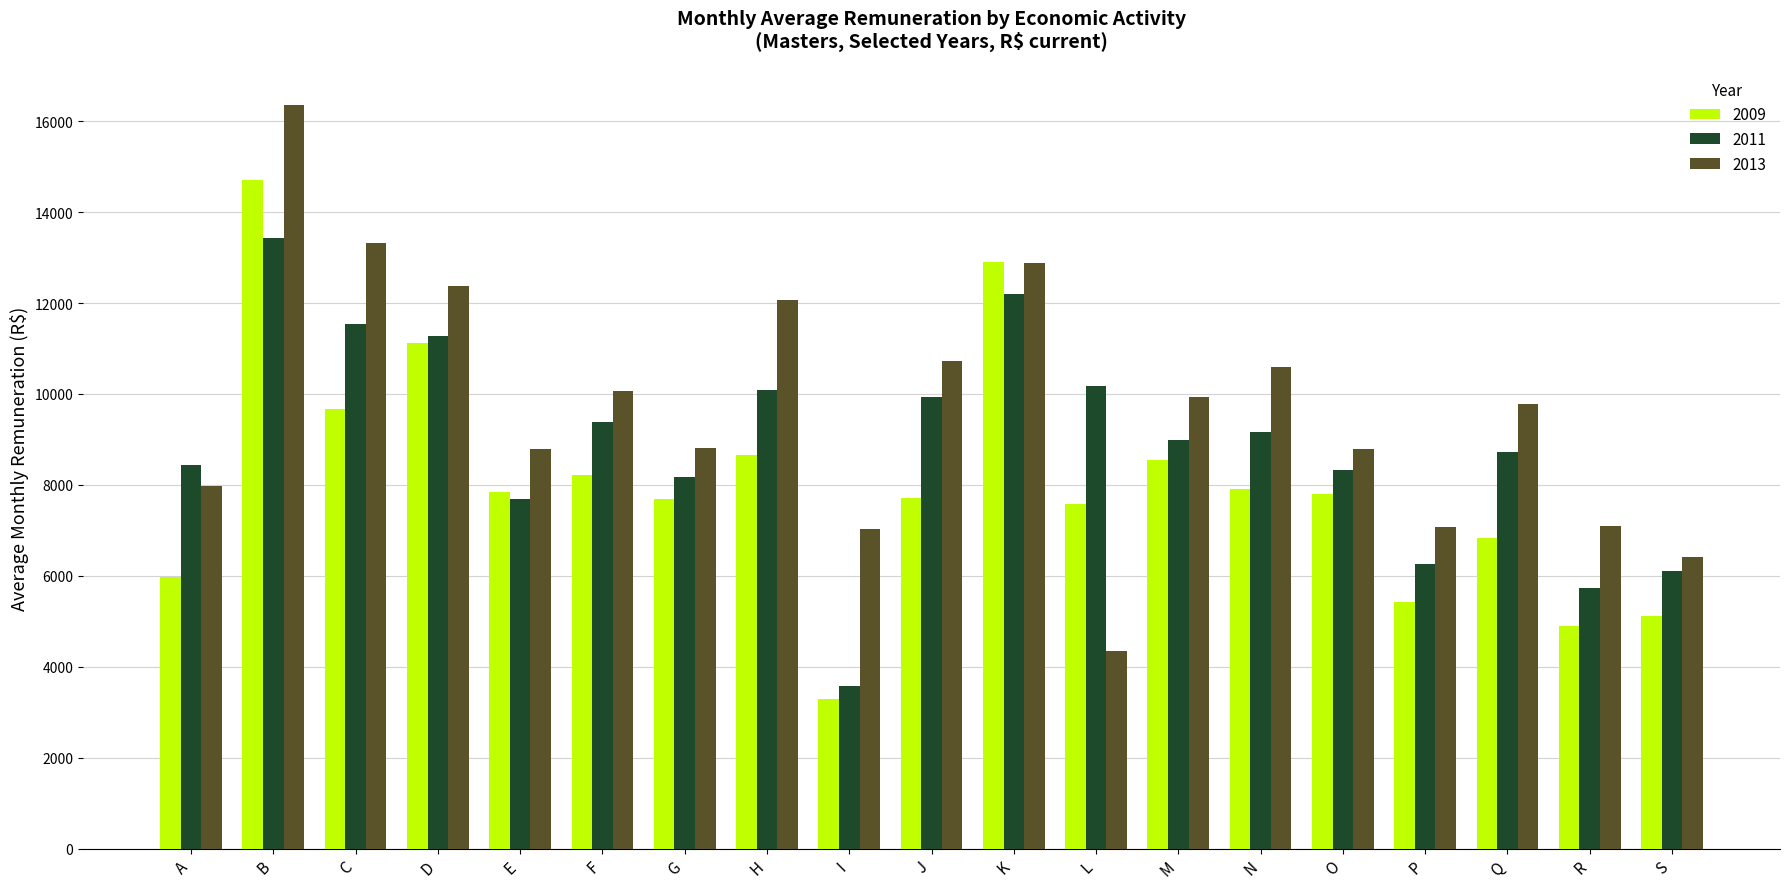

How many values in the 2011 series exceed 8989?

10